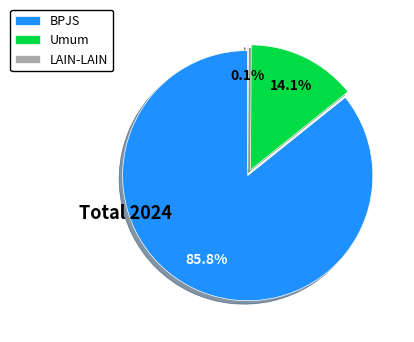

To the nearest percent, what is the difference between the largest and smallest slice percentages?

86%